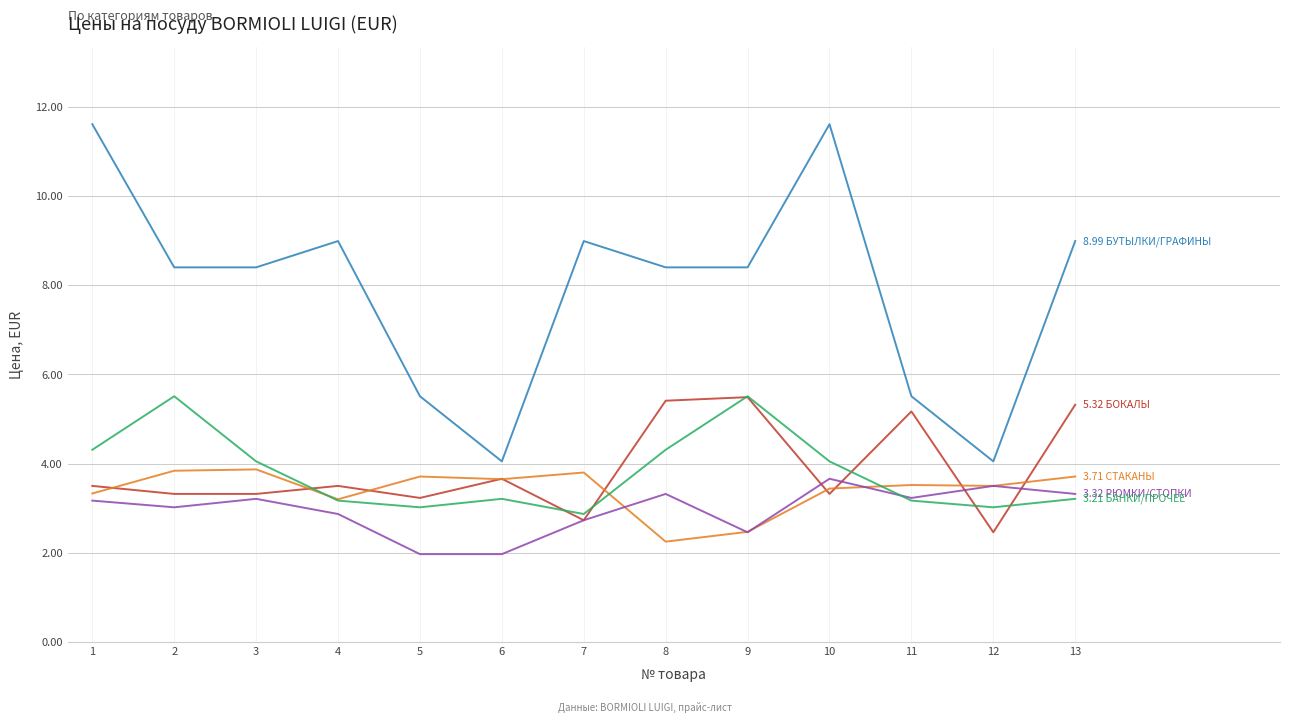

What is the total value across all series at 11?

20.6